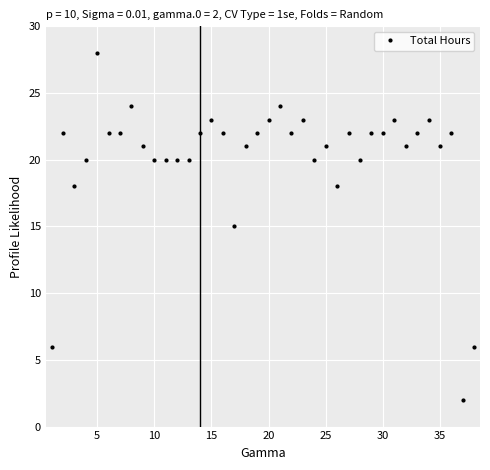

What is the average value?

20